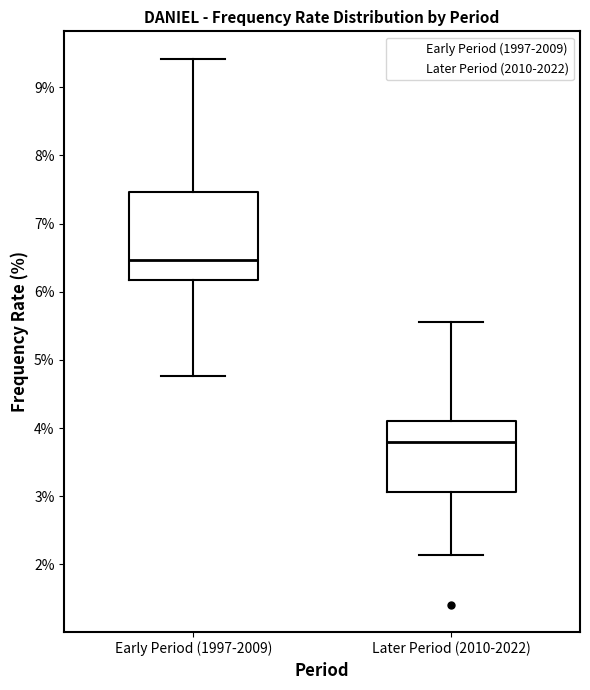

Where does the lower whisker of the box for Early Period (1997-2009) end on the y-axis? The values are not printed on the chart, so give them approximately, as read against the axis.

4.8